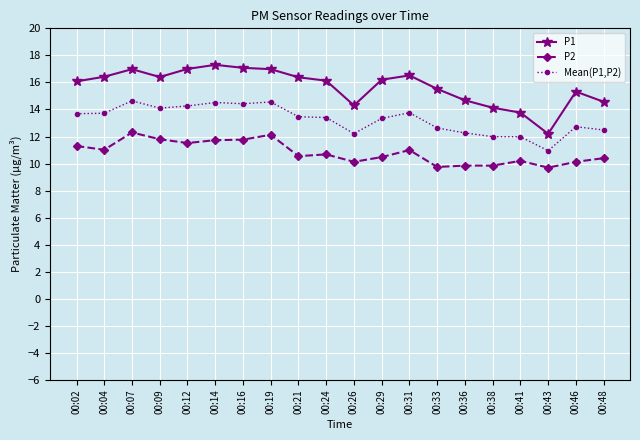

What is the value of the P1 point at the 2nd from the left?

16.4